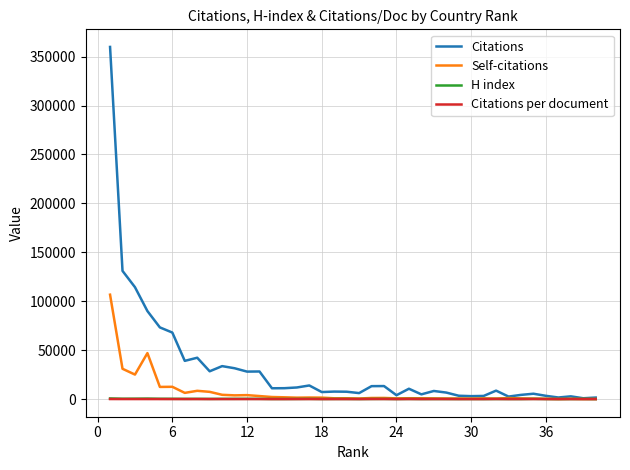

True or false: Citations per document has more than 2 interior local peaks.

True